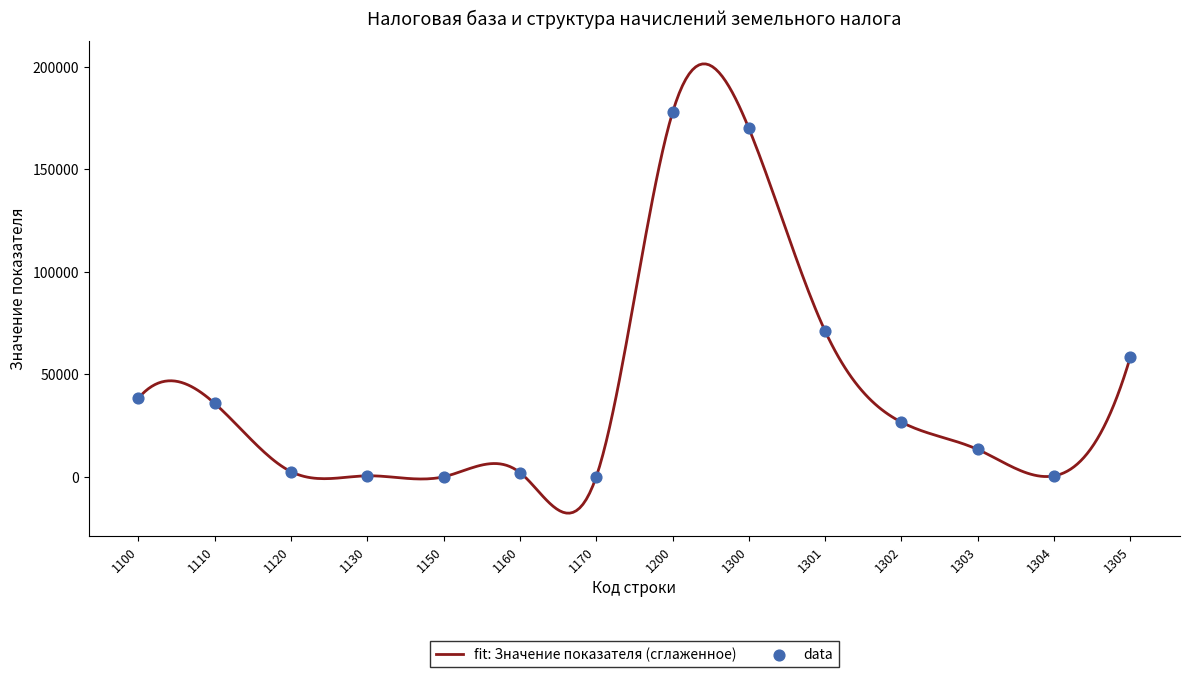

What is the maximum value shown in the chart?

201496.6